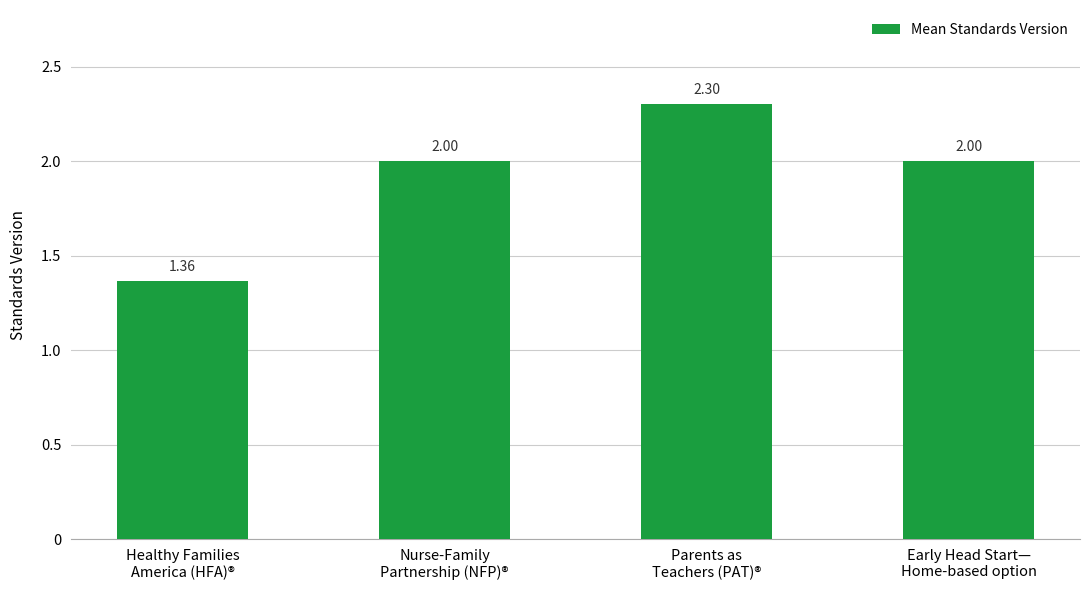

What is the difference between the maximum and second lowest values?

0.3